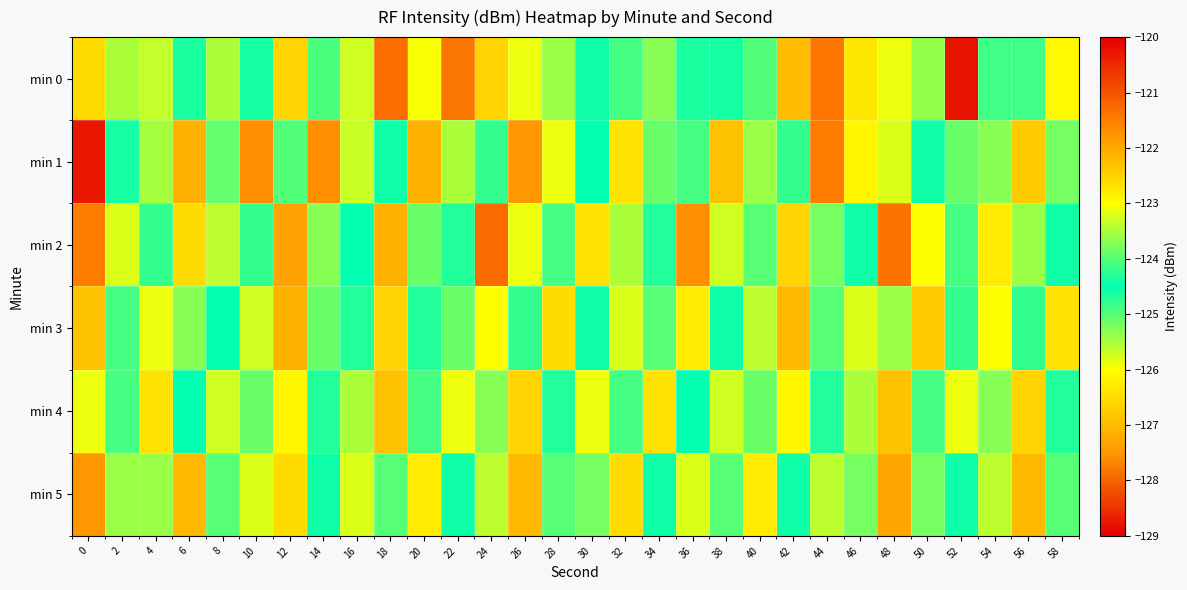

Count the number of data series in this chart.

6